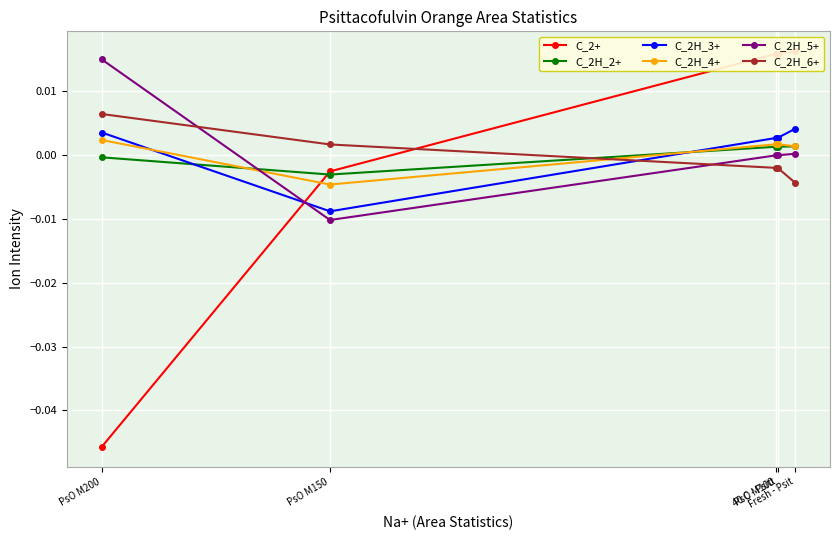

How many data points in C_2H_6+ are less than 0?

3